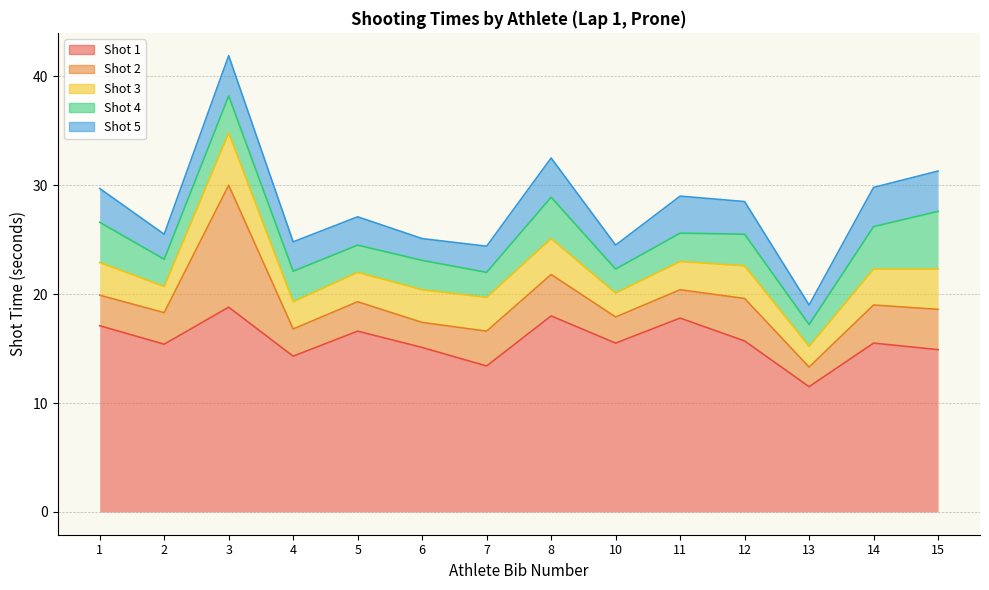

What is the value of the Shot 1 point at the 4th from the left?

14.3